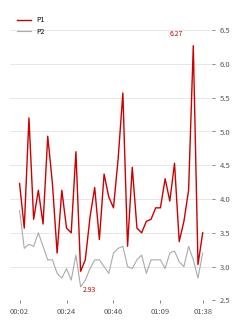

What are all the series names shown in the legend?

P1, P2